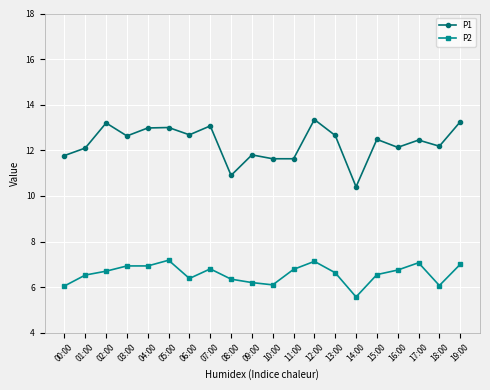

The value of P2 at 01:00 is 2.0. True or false?

False